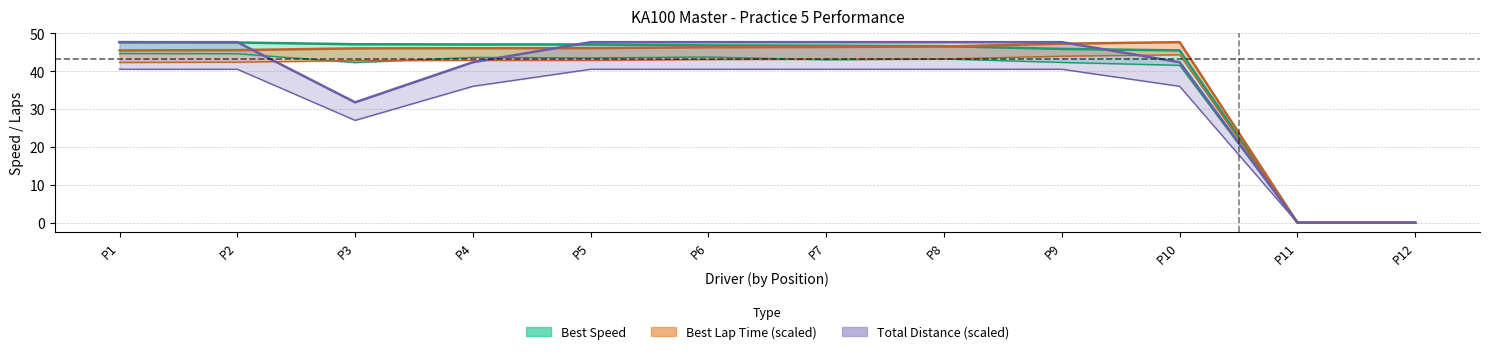

True or false: Best Lap time and Total Time cross at least once.

False